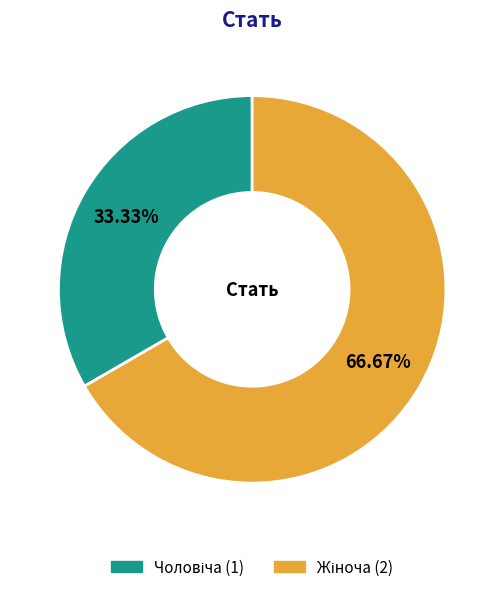

Is there any slice that represents more than half of the pie?

Yes